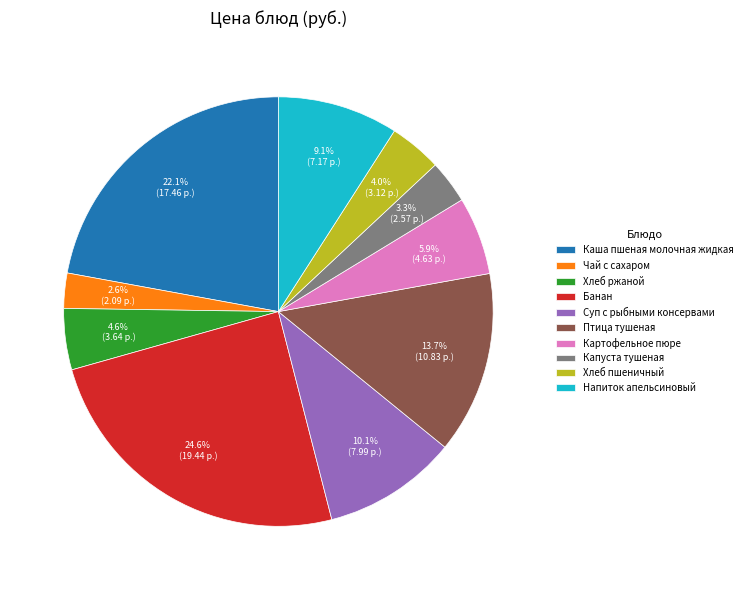

Count the number of slices in the pie.

10